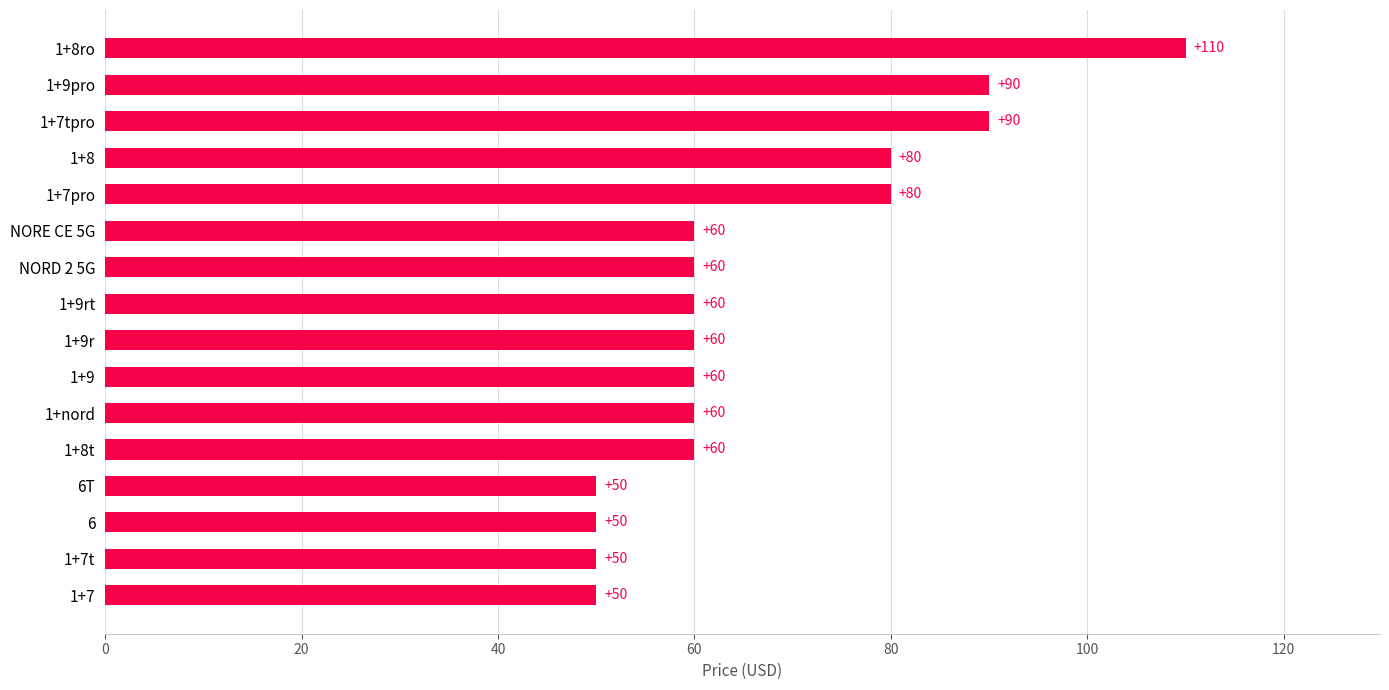

The value at 1+7pro is 46. True or false?

False